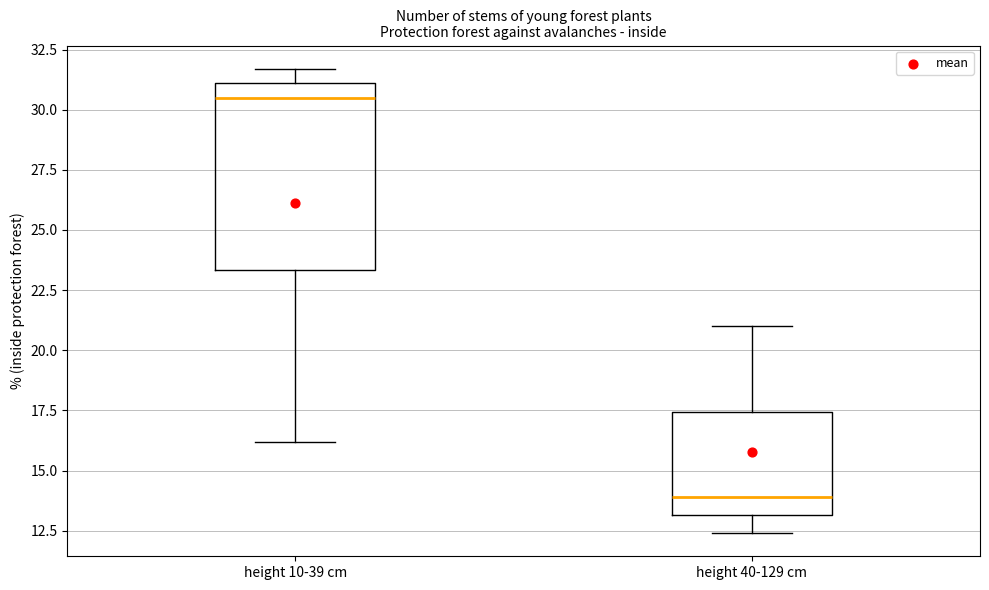

Which box's median line is the highest?

height 10-39 cm